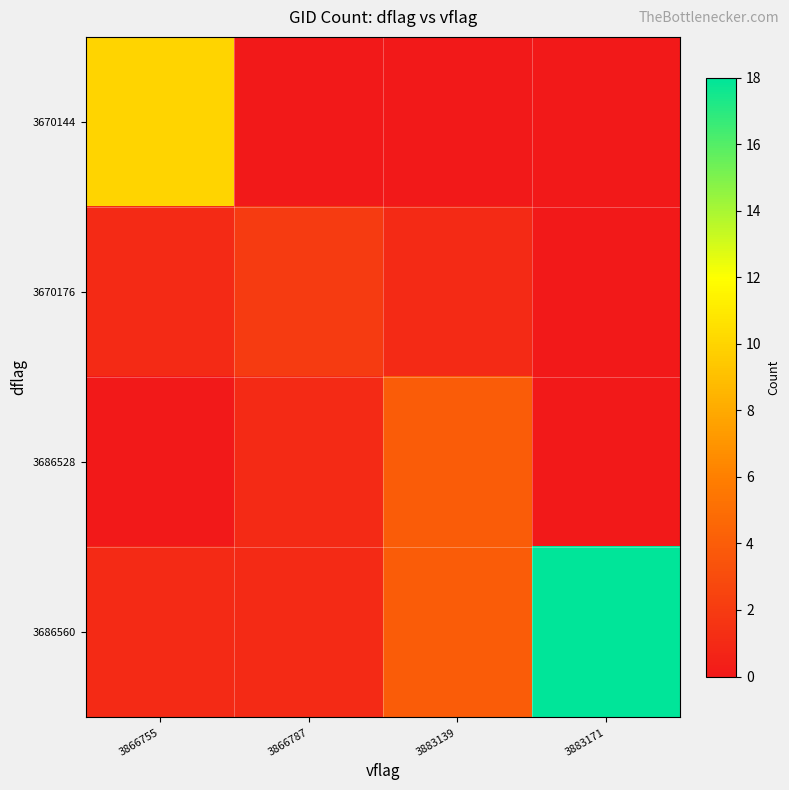

At which category is the sum across all series the highest?

3883171